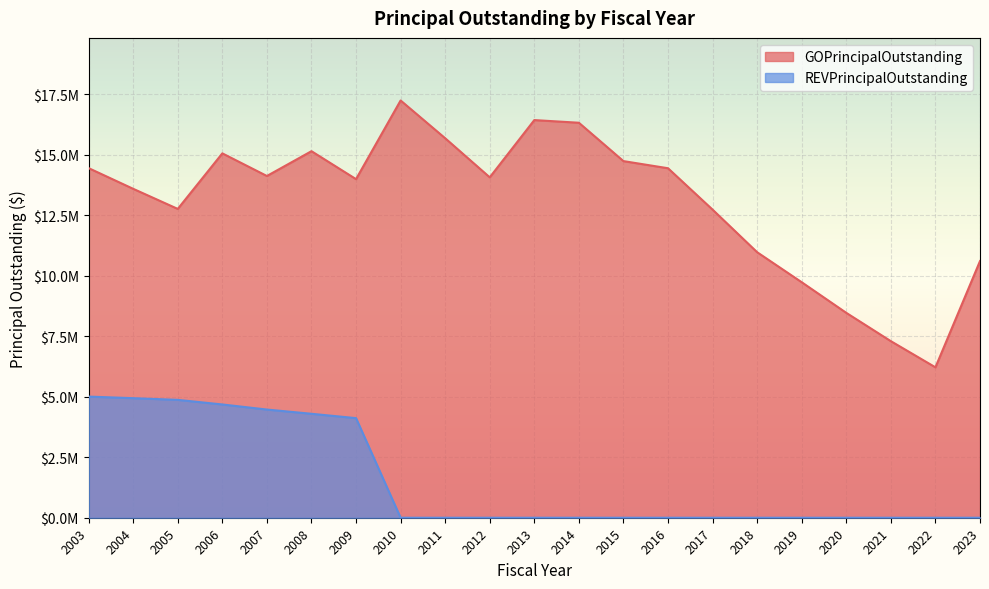

Is it true that GOPrincipalOutstanding equals 14120000 at 2007?

True